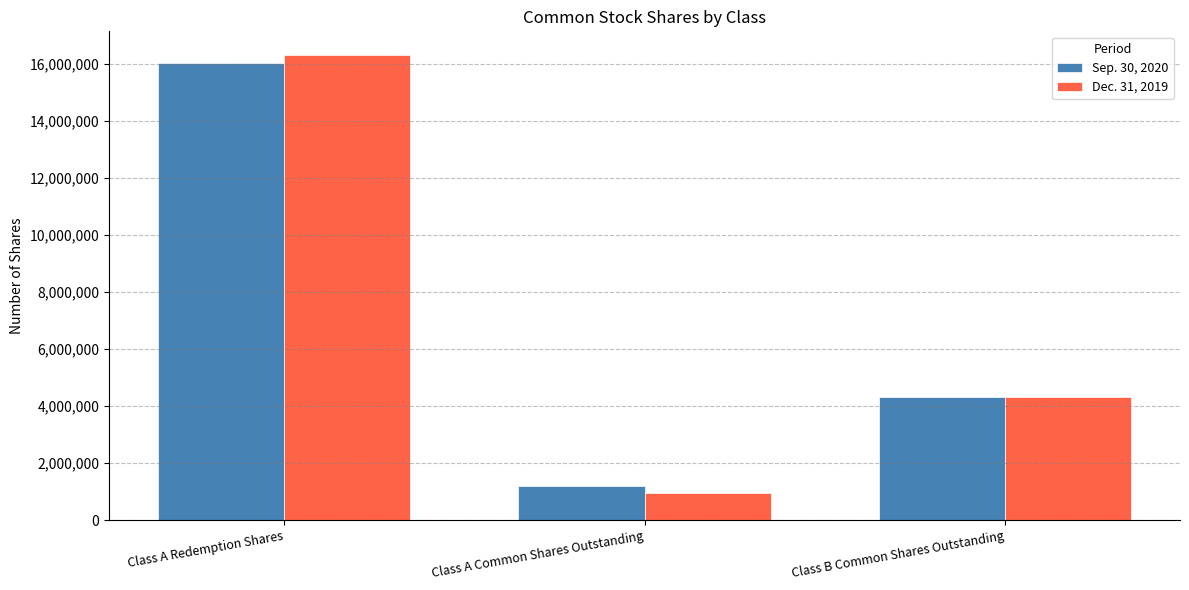

Is it true that Sep. 30, 2020 equals 4312500 at Class B Common Shares Outstanding?

True